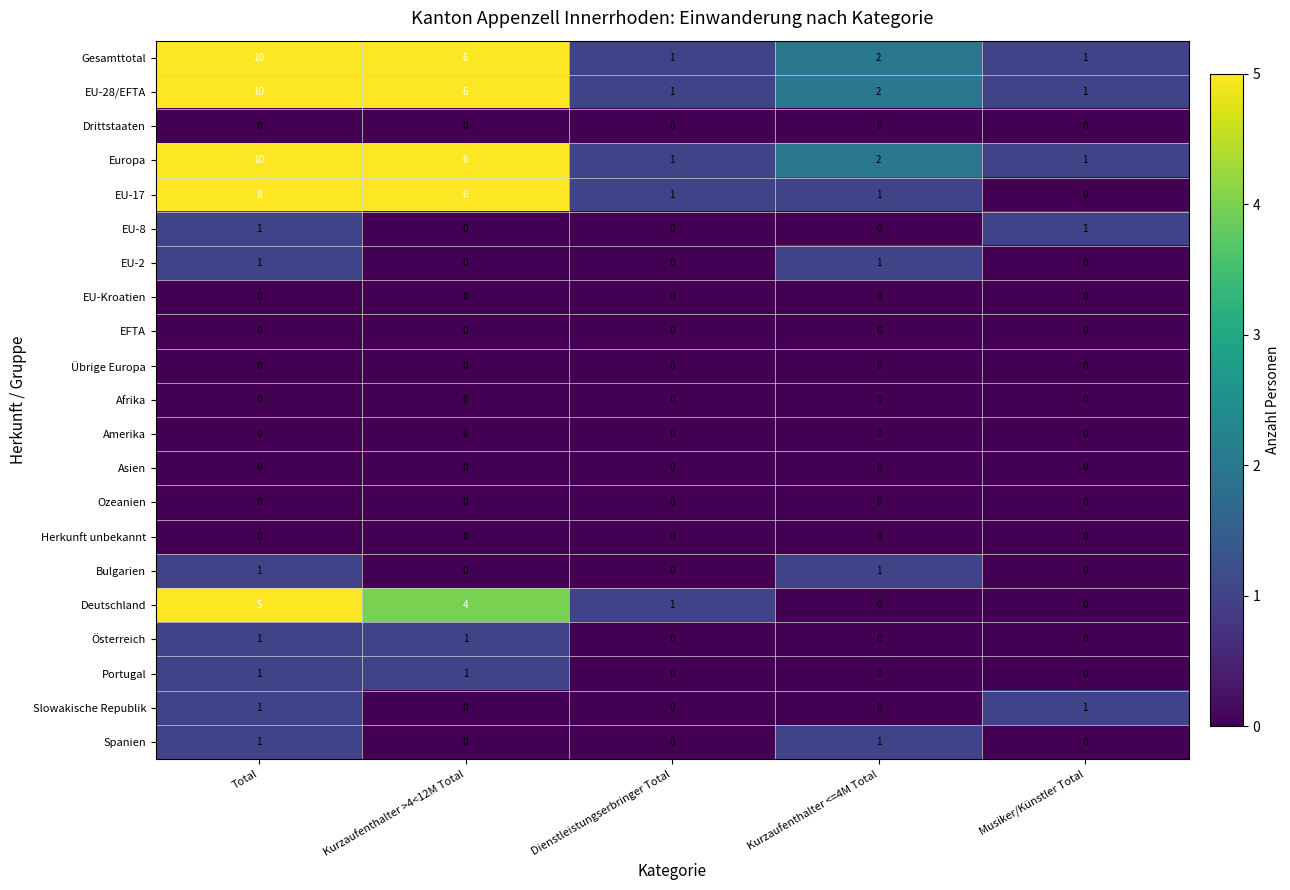

Count the number of data series in this chart.

21